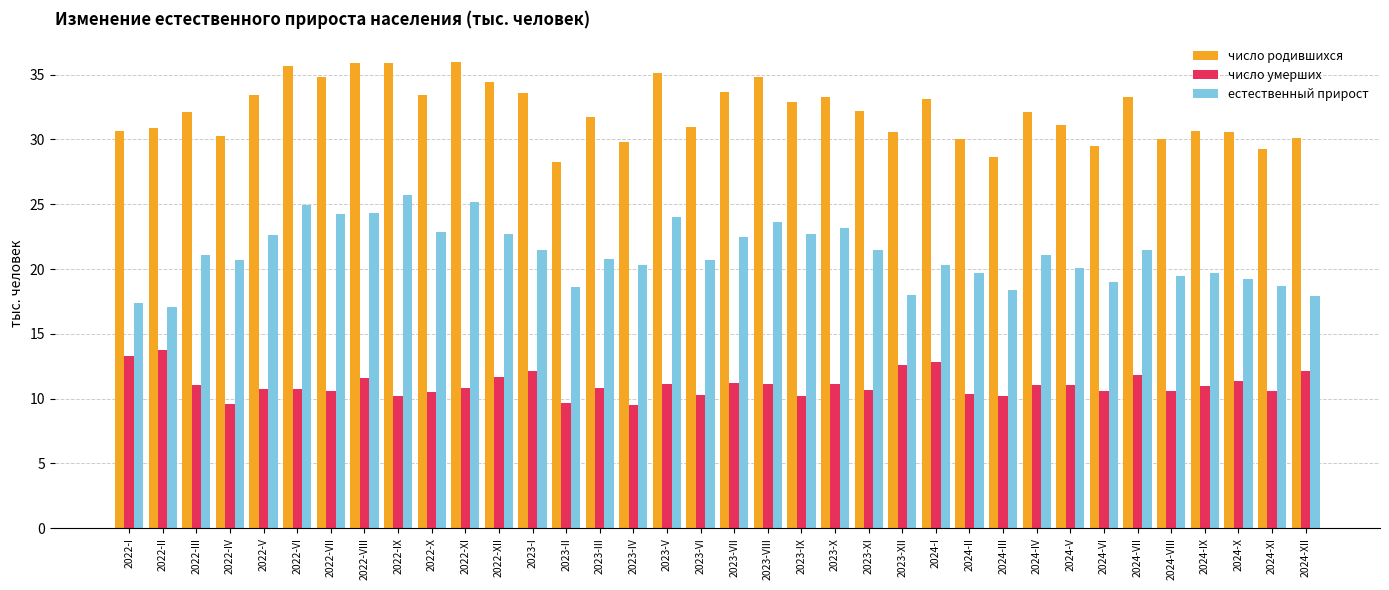

What position from the left is 2024-I?

25